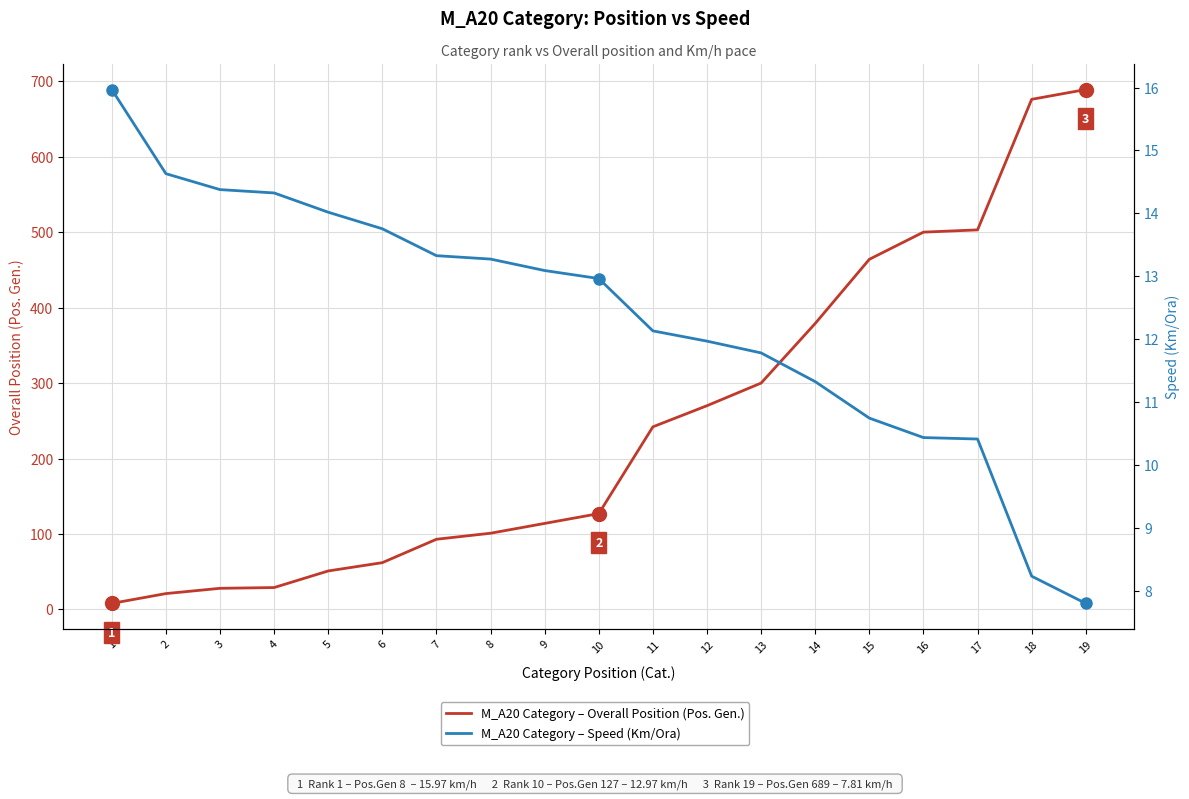

What are all the series names shown in the legend?

M_A20 Category – Overall Position (Pos. Gen.), M_A20 Category – Speed (Km/Ora)